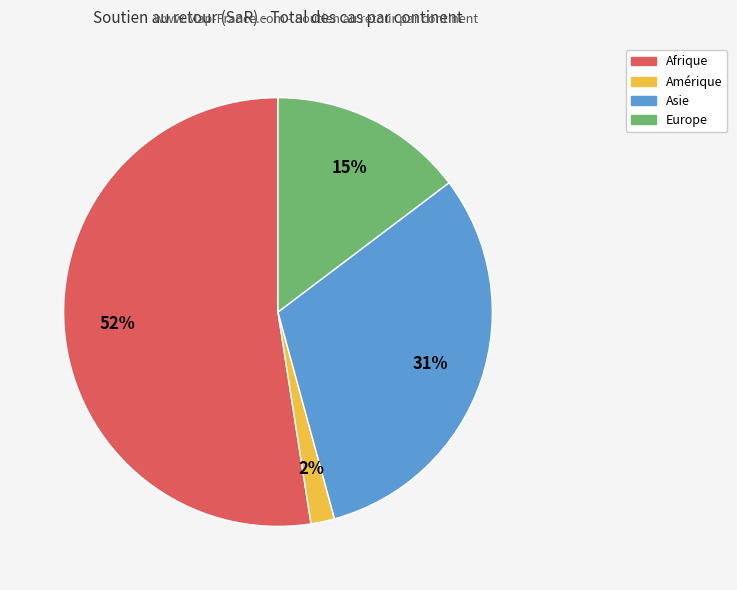

To the nearest percent, what is the average slice percentage?

25%